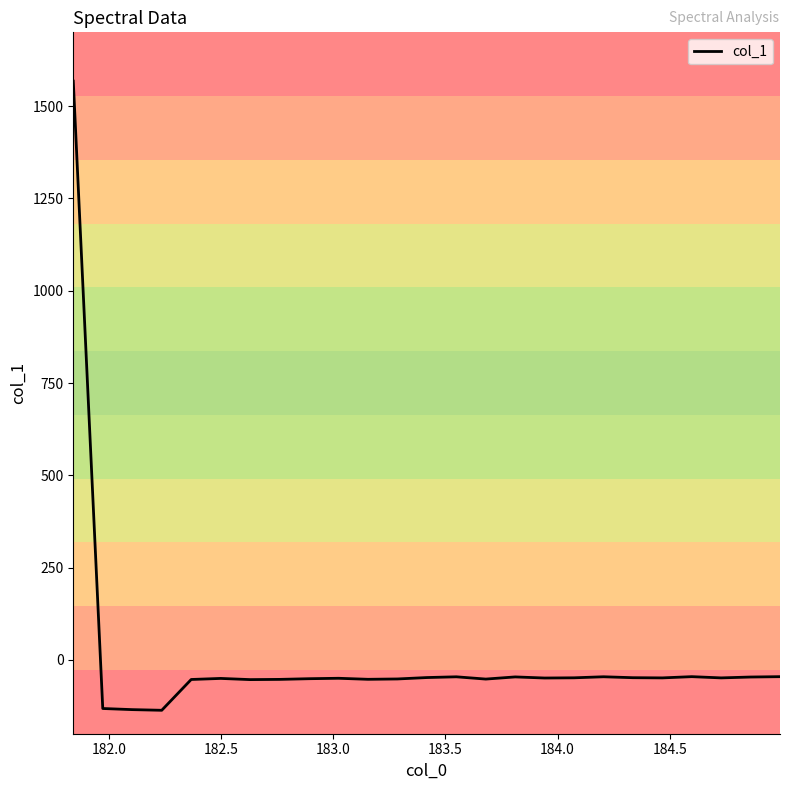

What is the minimum value shown in the chart?

-136.5